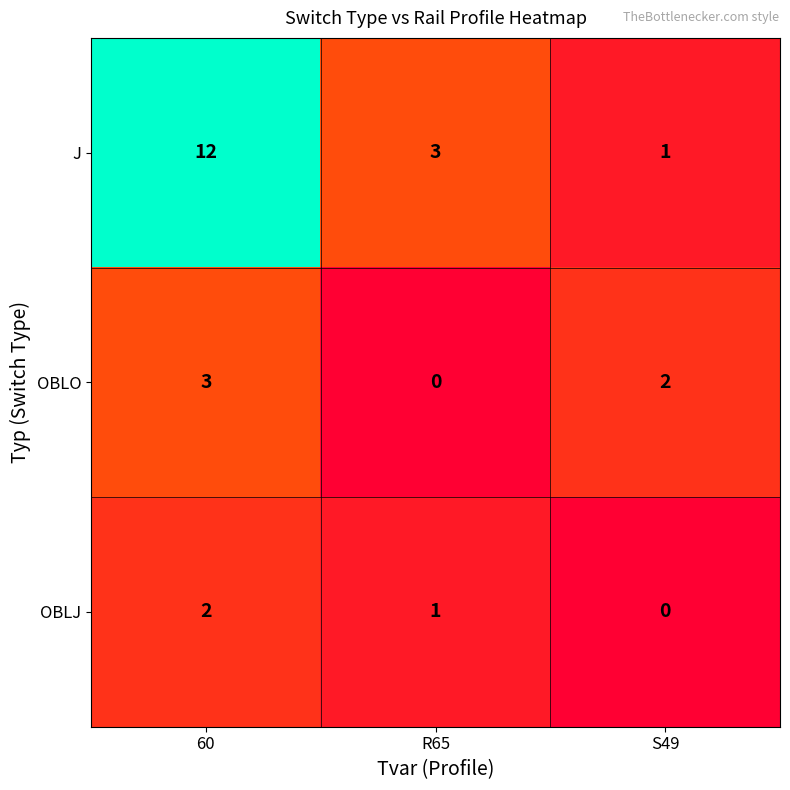

What is the total value across all series at R65?

4